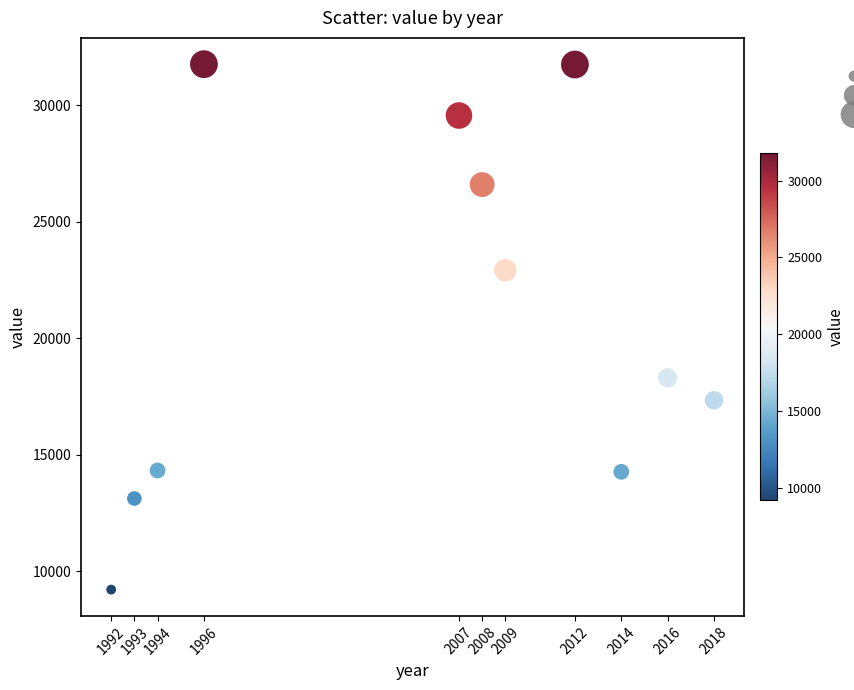

What is the range of Y values (max minus min)?

22545